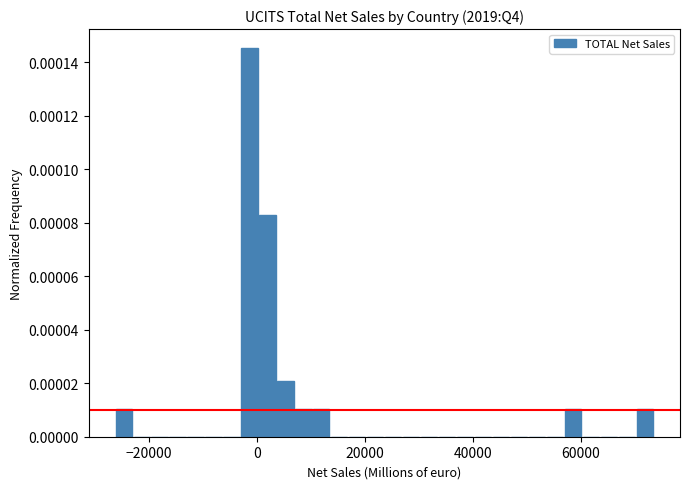

Read against the x-axis, roughly where is the centre of the tallest bar?

-2000